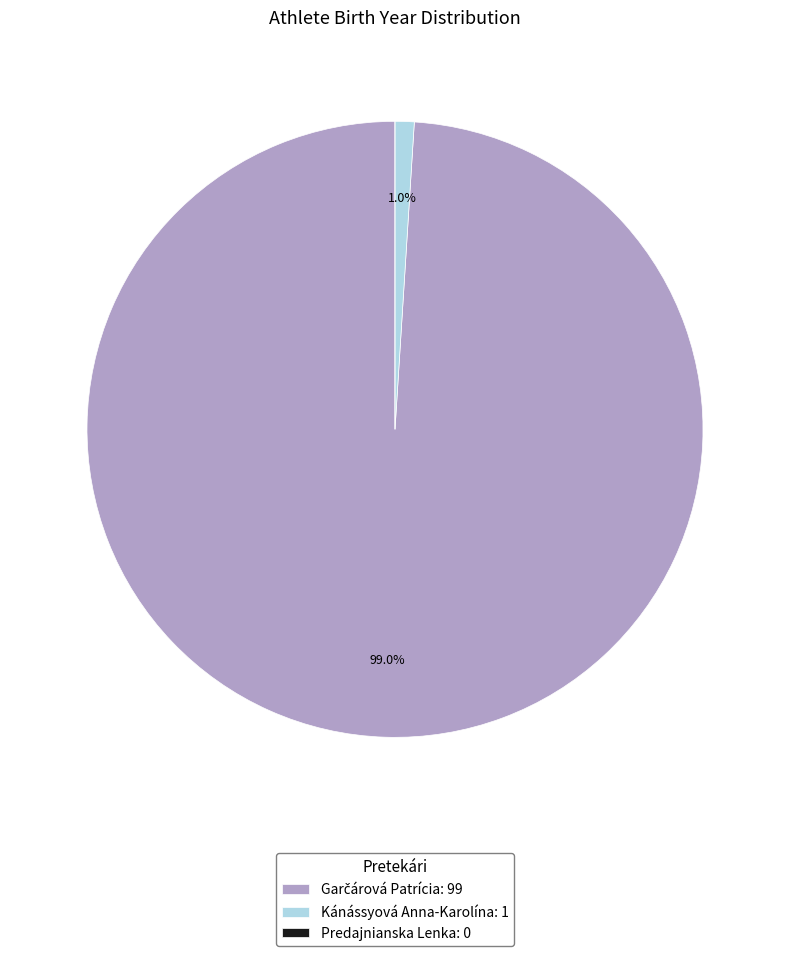

What percentage is NOT represented by Kánássyová Anna-Karolína: 1?

99.0%